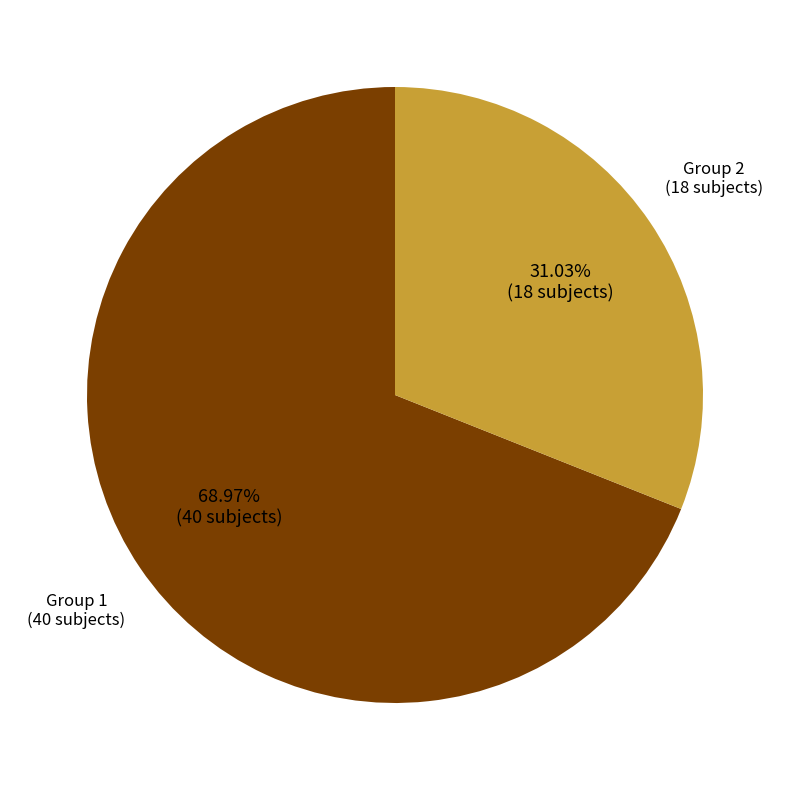

How many segments does this pie chart have?

2